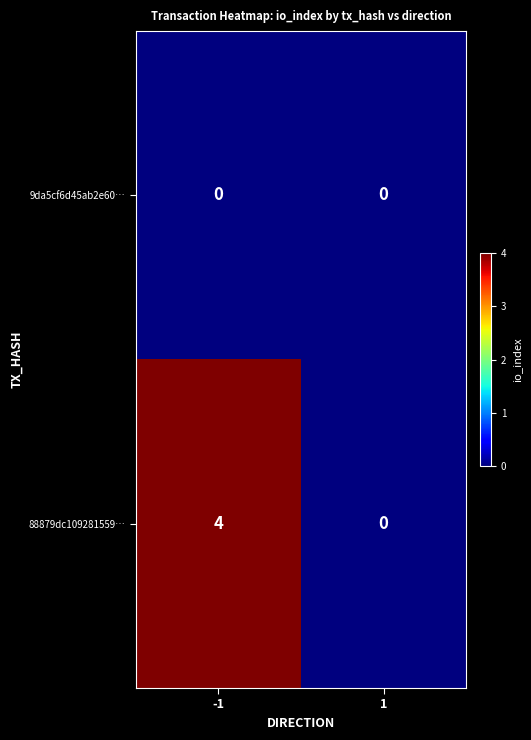

Reading right to left, what are all the values shown in this chart?

9da5cf6d45ab2e60…: 0	0
88879dc109281559…: 0	4